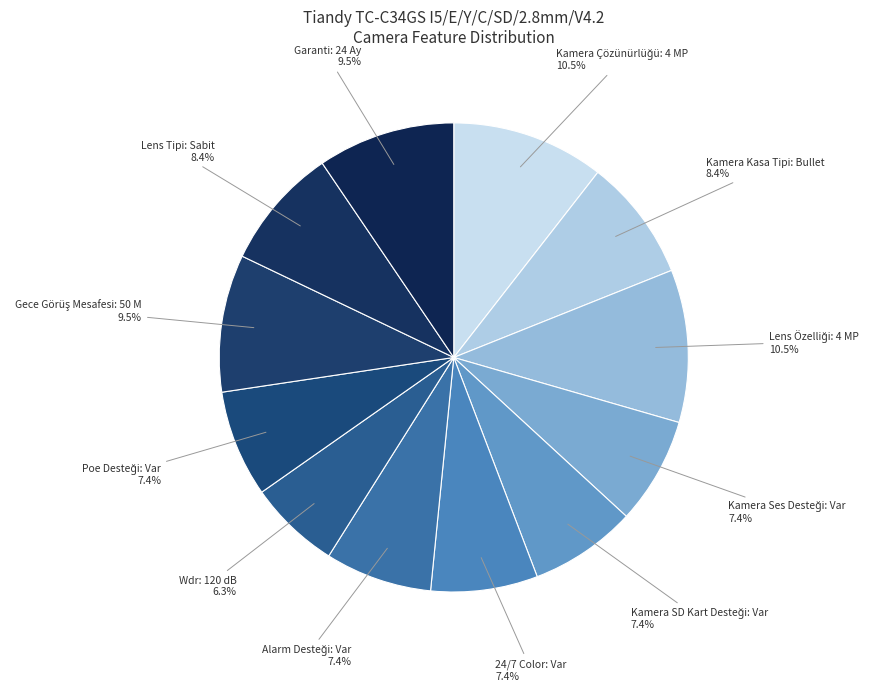

Is there any slice that represents more than half of the pie?

No